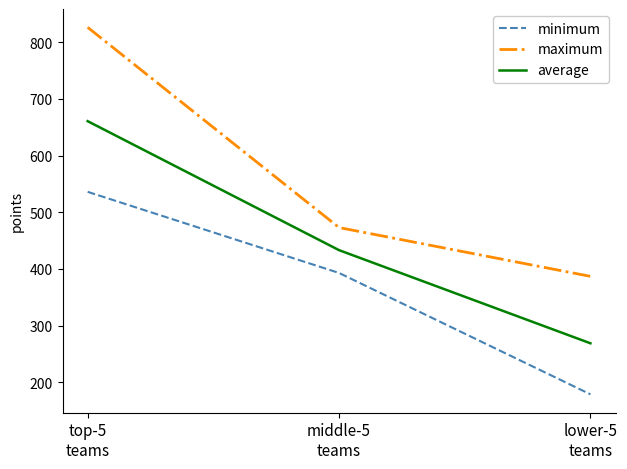

The value of minimum at lower-5
teams is 98.1. True or false?

False